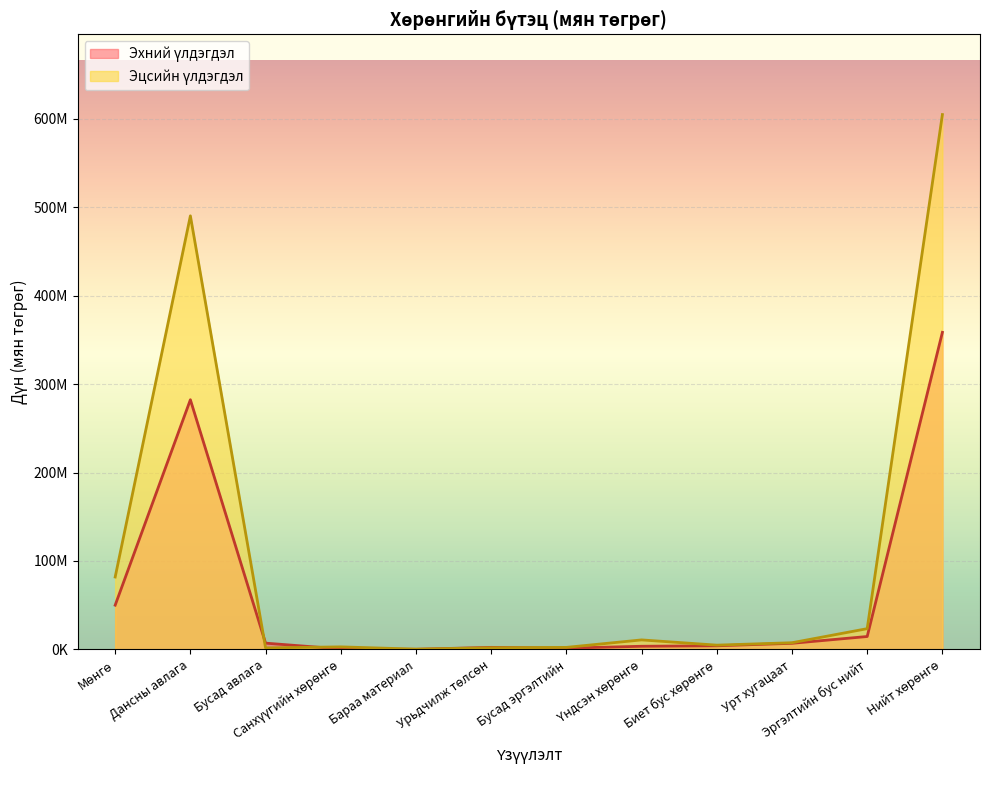

True or false: Эцсийн үлдэгдэл and Эхний үлдэгдэл cross at least once.

True